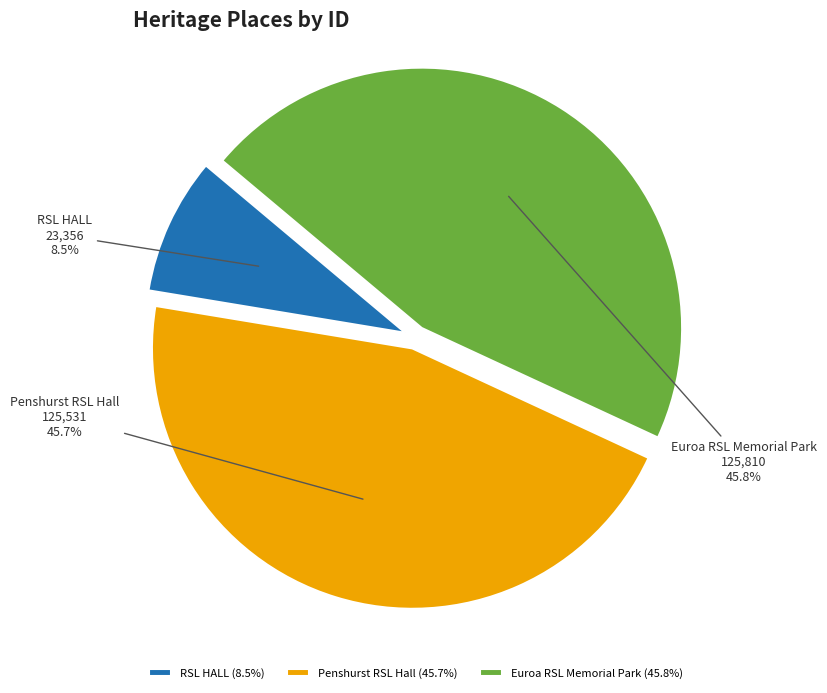

Which category has the smallest portion of the pie?

RSL HALL